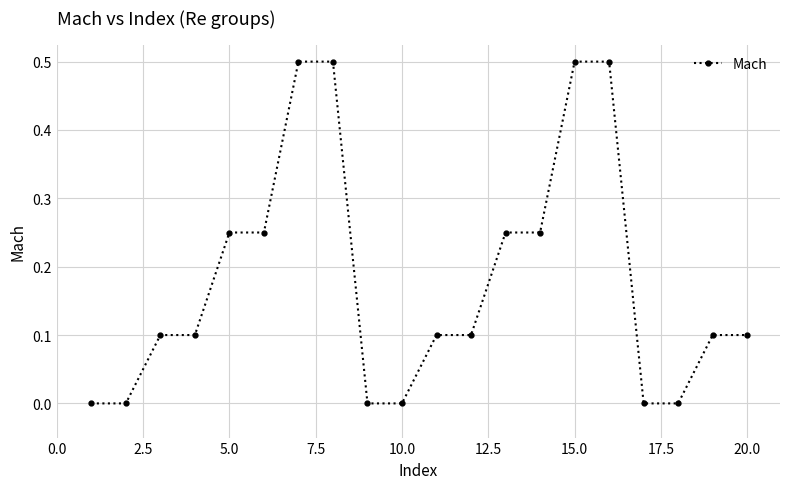

What is the greatest value displayed?

0.5